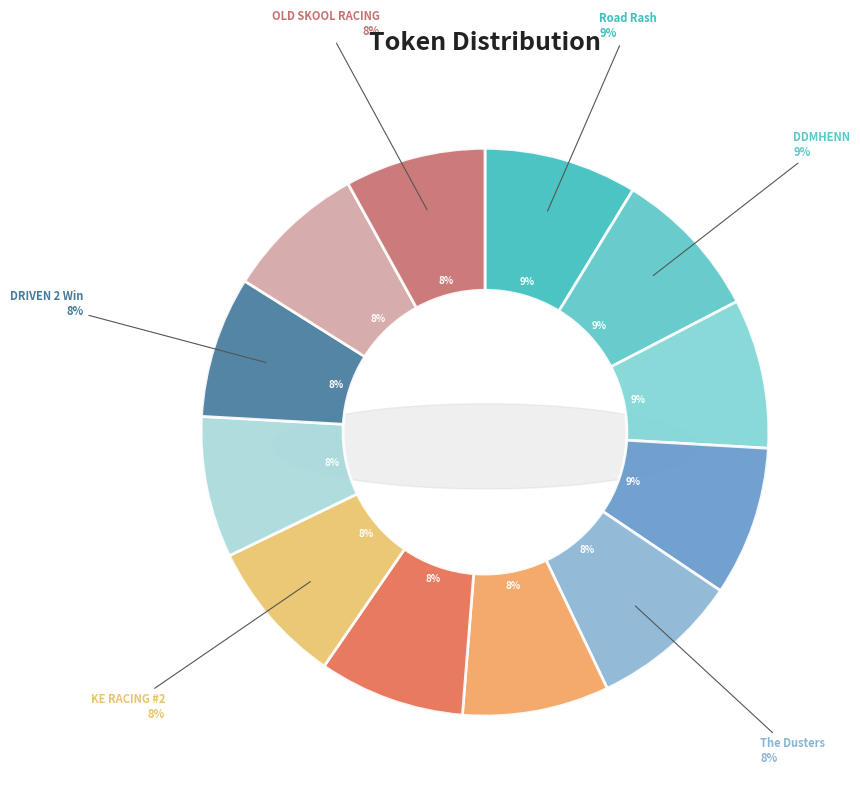

How many slices are in this pie chart?

12